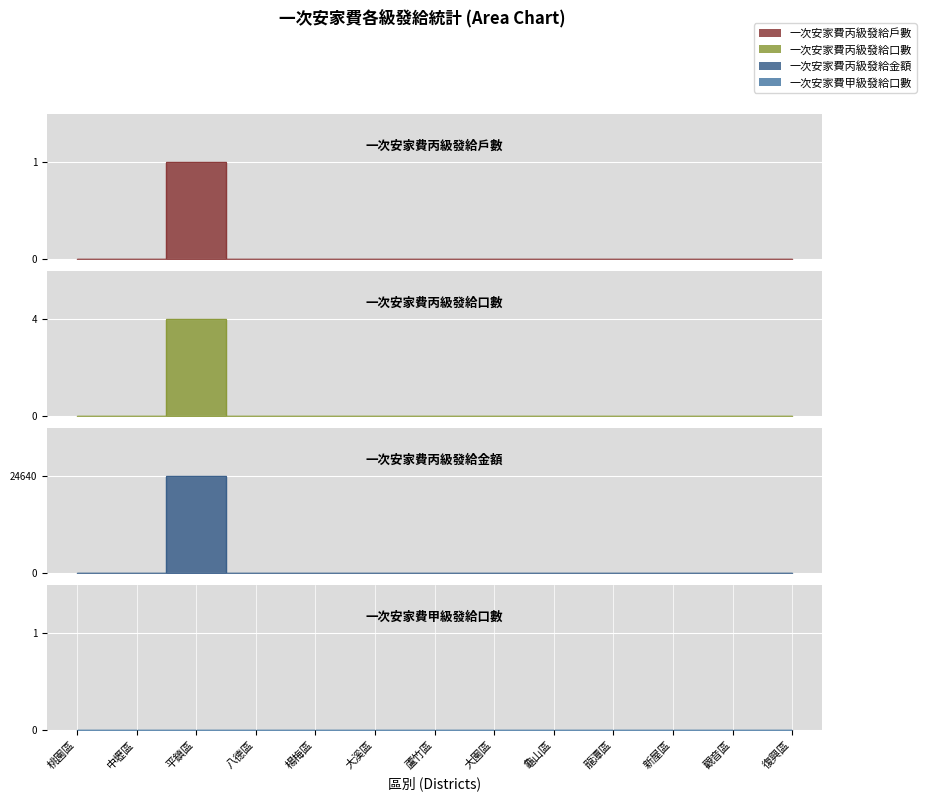

At how many categories does at least one series exceed 915?

1